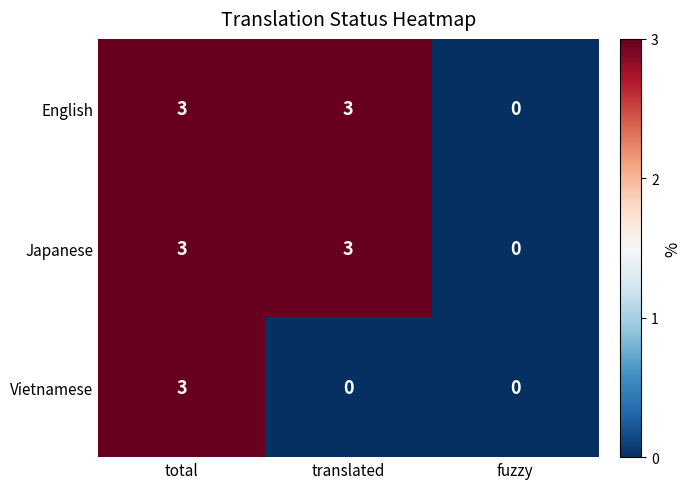

How many Vietnamese values are between 0 and 3?

3